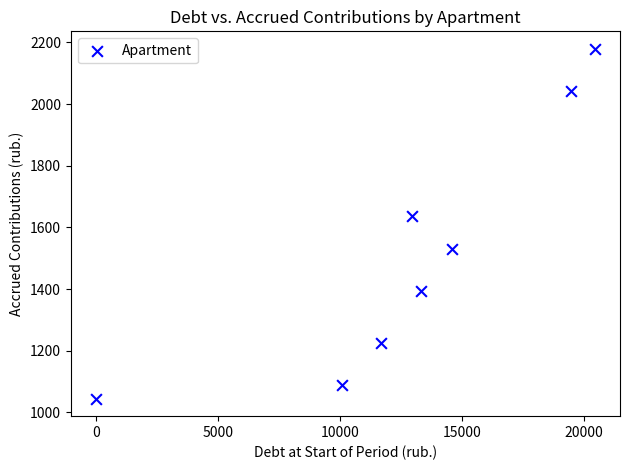

What is the range of Y values (max minus min)?

1134.8